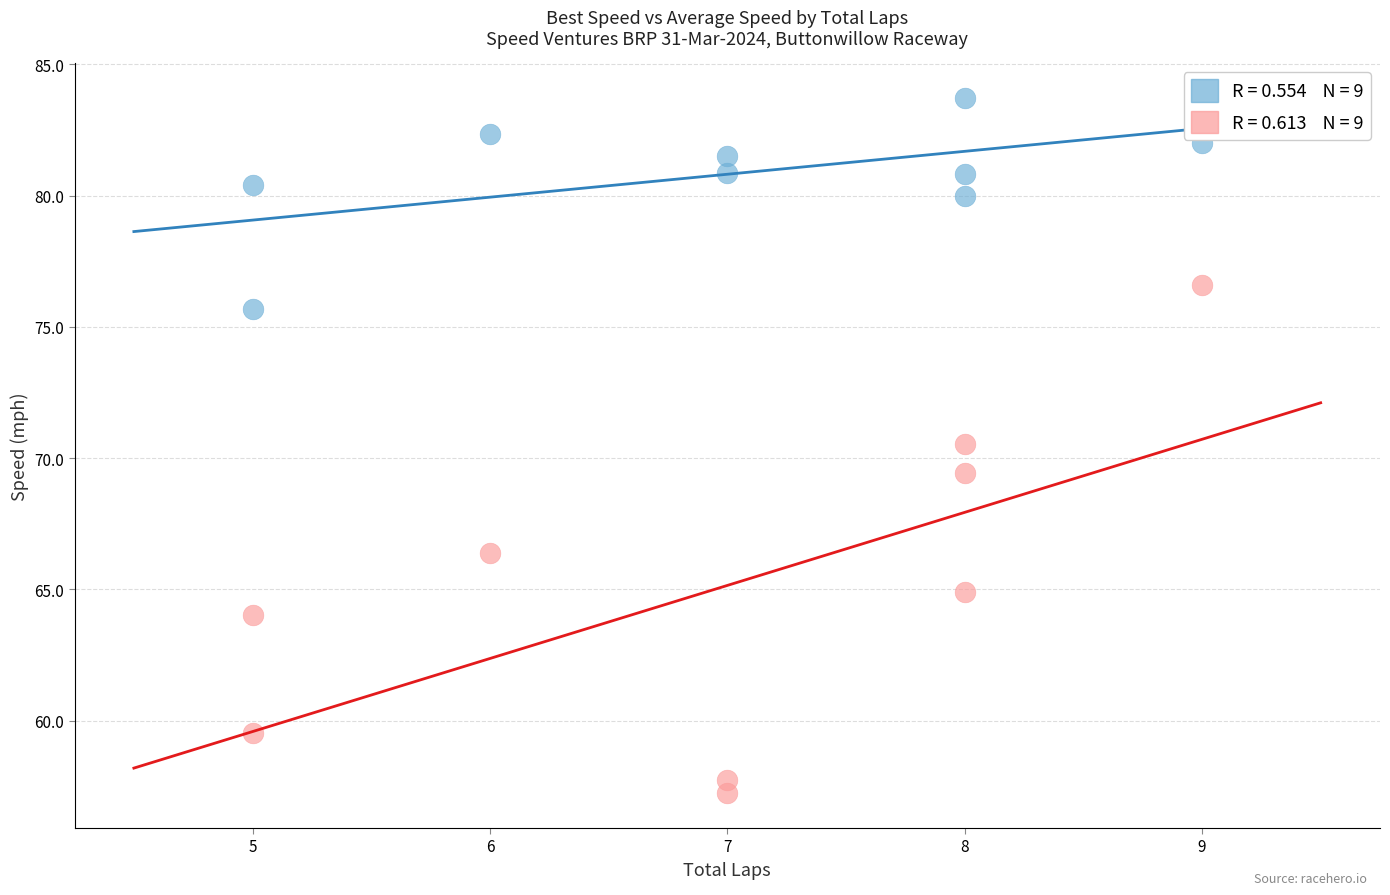

Across all data points, what is the range of Y values (max minus min)?

26.5